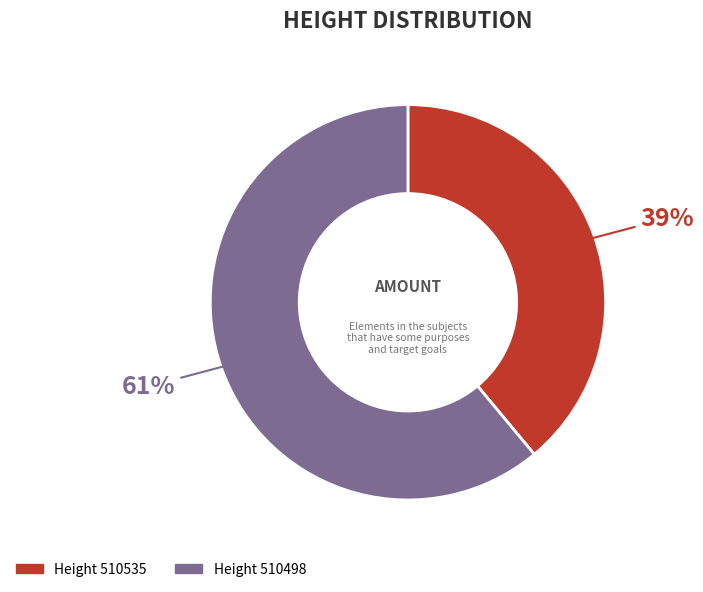

Is there a majority slice in this chart?

Yes